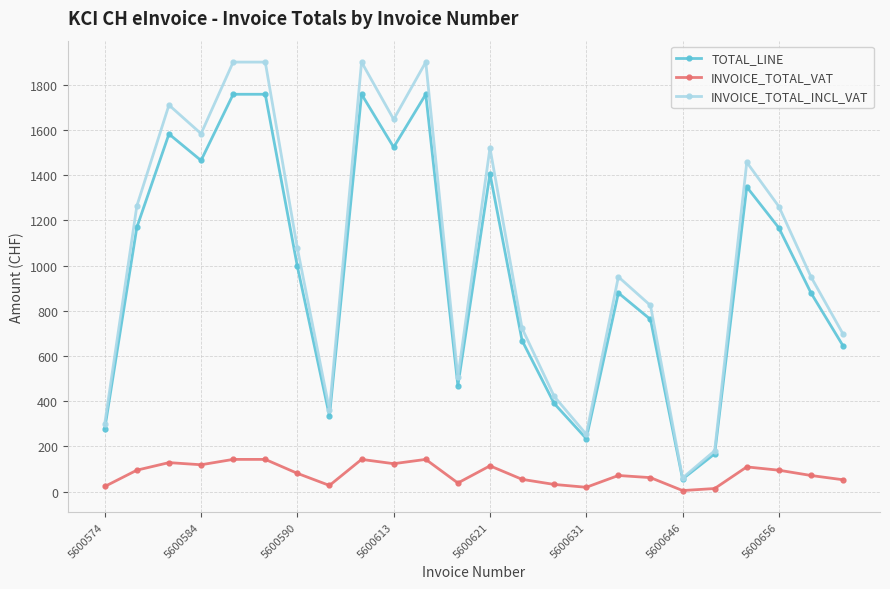

Which series has the widest spread of values?

INVOICE_TOTAL_INCL_VAT